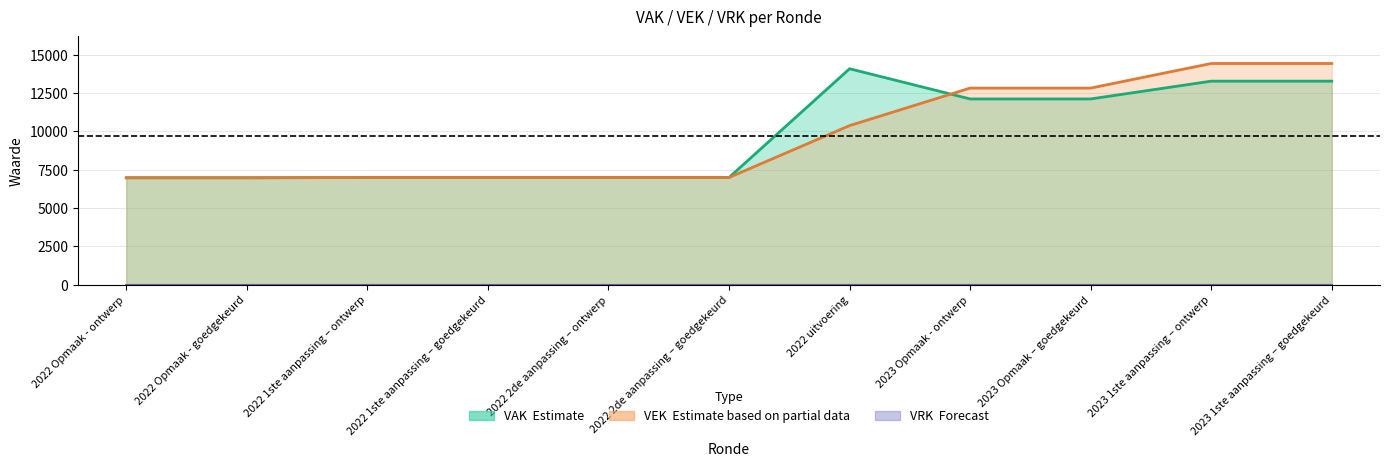

Reading right to left, list all the values displayed in this chart.

VAK: 13282	13282	12121	12121	14091	6994	6994	6994	6994	6977	6977
VEK: 14435	14435	12830	12830	10381	6994	6994	6994	6994	6977	6977